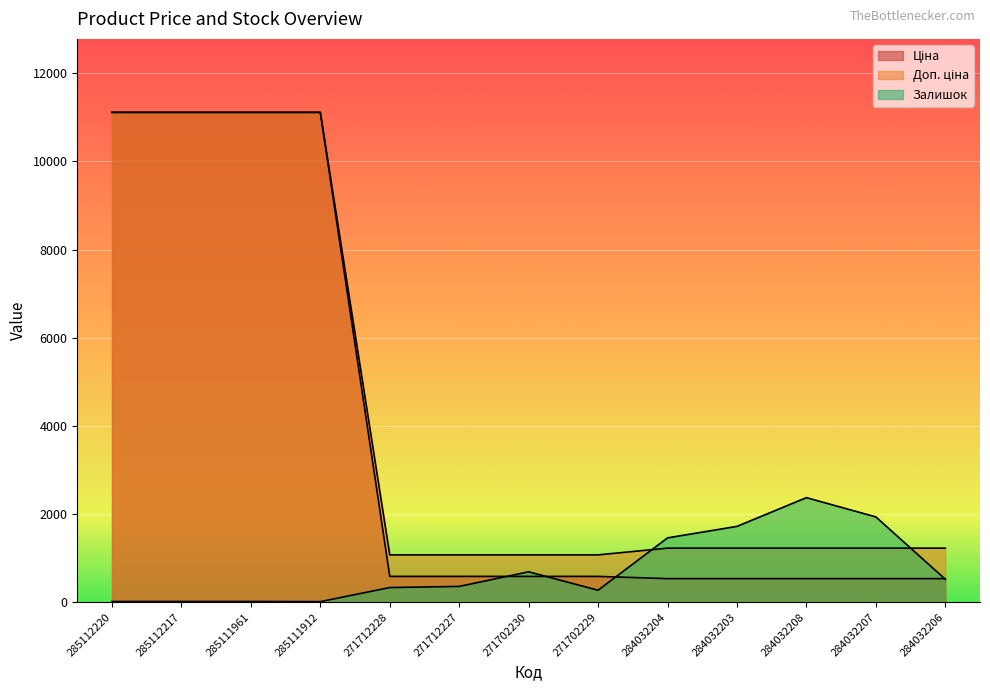

What is the label of the 4th point from the left?

285111912